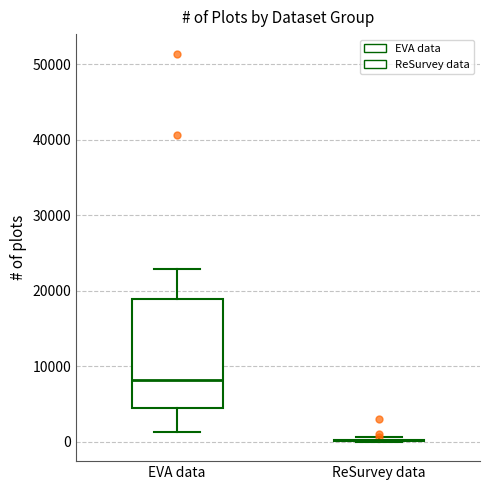

Reading left to right, transcribe this box plot: for each box, give where its median line is, the range the box spans, and where its two whiskers end, as read against the y-axis. The values are not printed on the chart, so give them approximately, as read against the axis.

EVA data: median 8000, box 4000 to 19000, whiskers 1000 to 23000
ReSurvey data: box collapsed to a line at 0, whiskers 0 to 1000